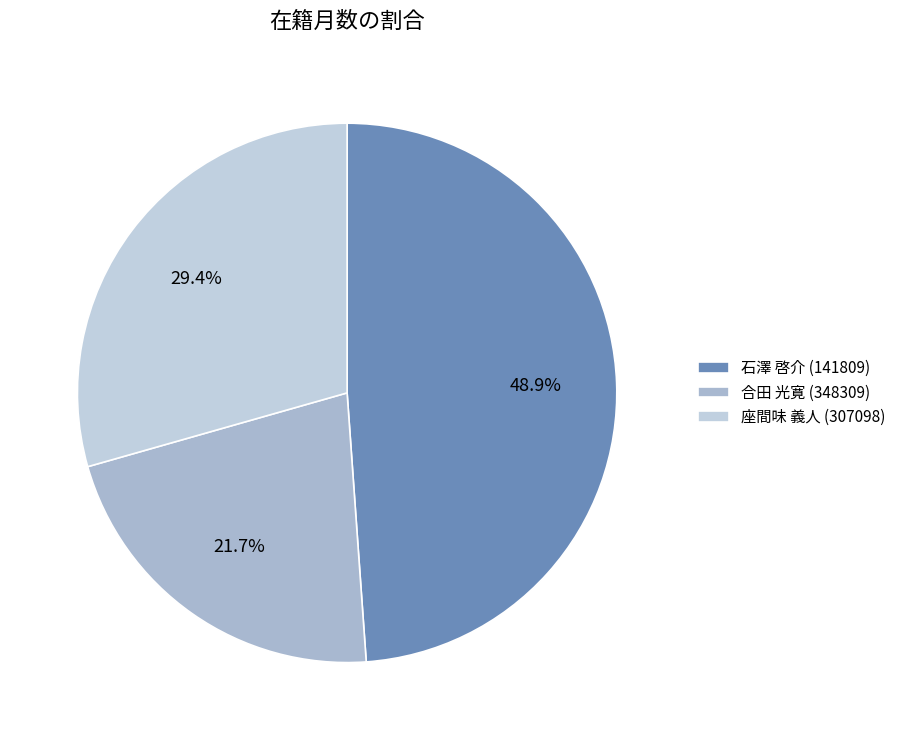

Count the number of slices in the pie.

3